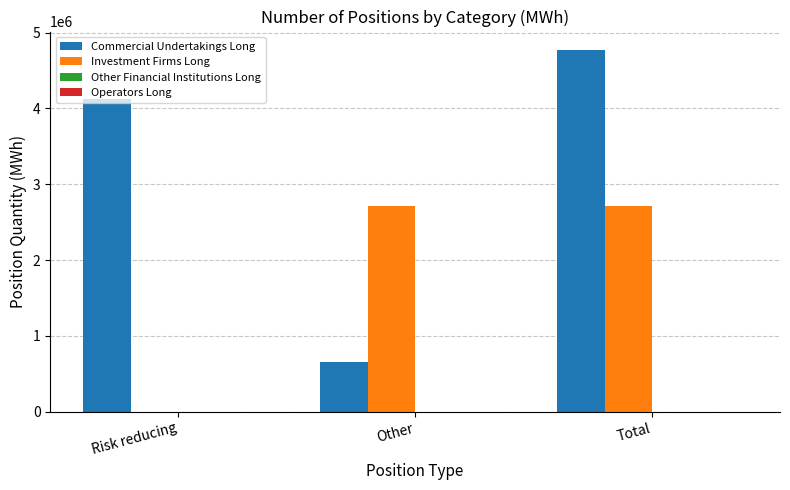

Count the number of categories in the chart.

3